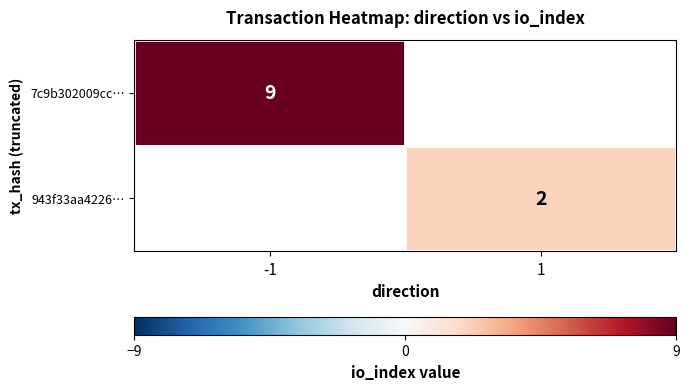

How many data points does each series have?

2